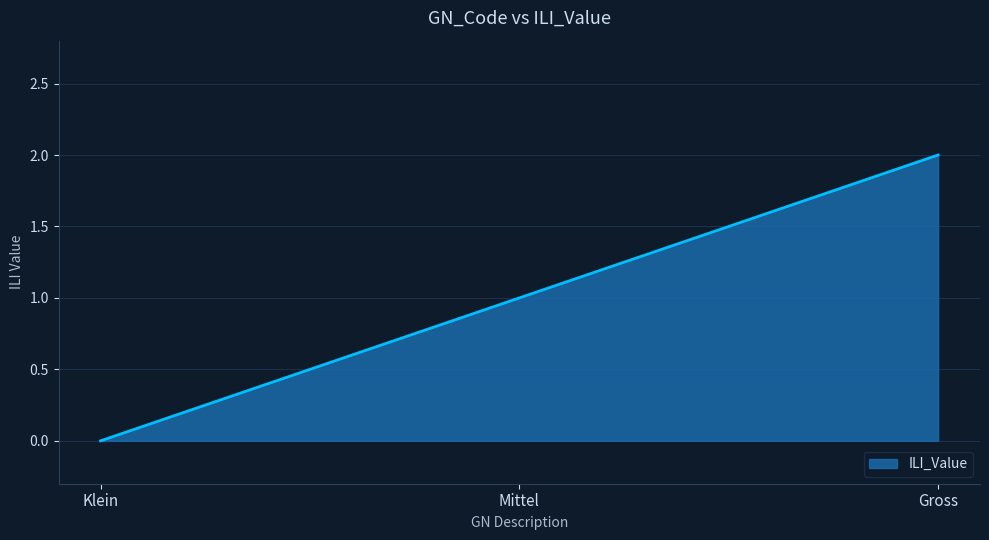

Reading left to right, list all the values displayed in this chart.

0	1	2